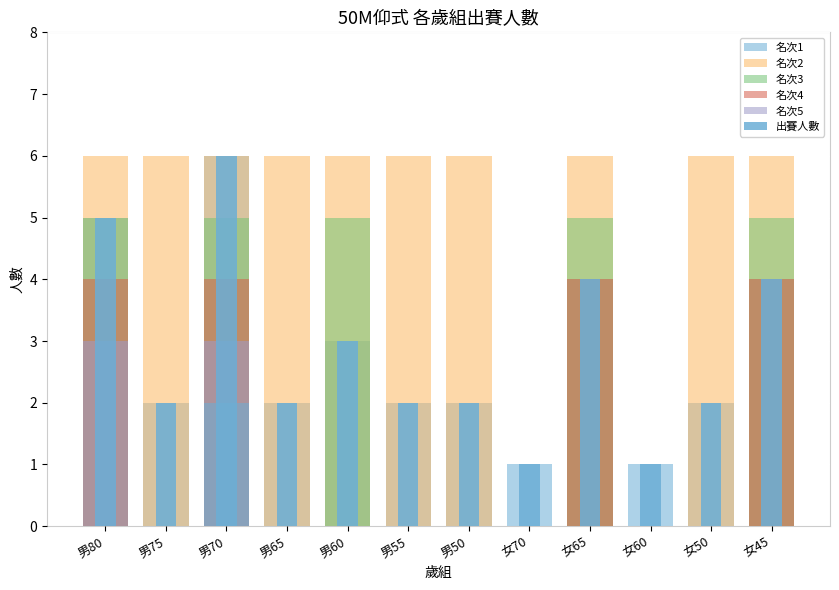

Rank the series at 男70 from highest to lowest value.

名次1, 名次2, 出賽人數, 名次3, 名次4, 名次5